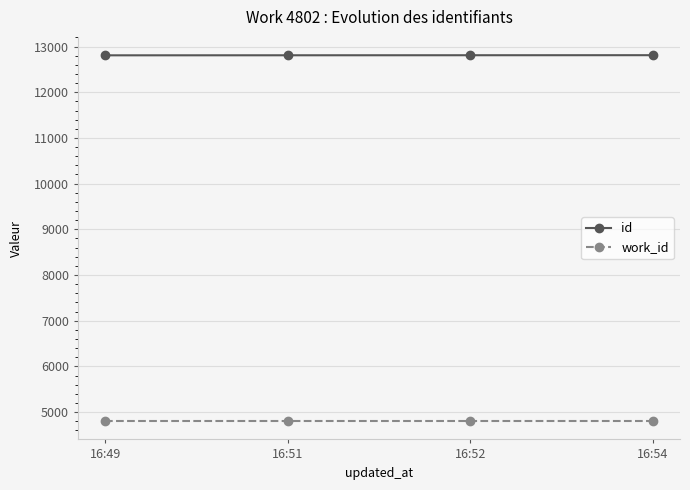

How many data points in id are less than 12810?

2